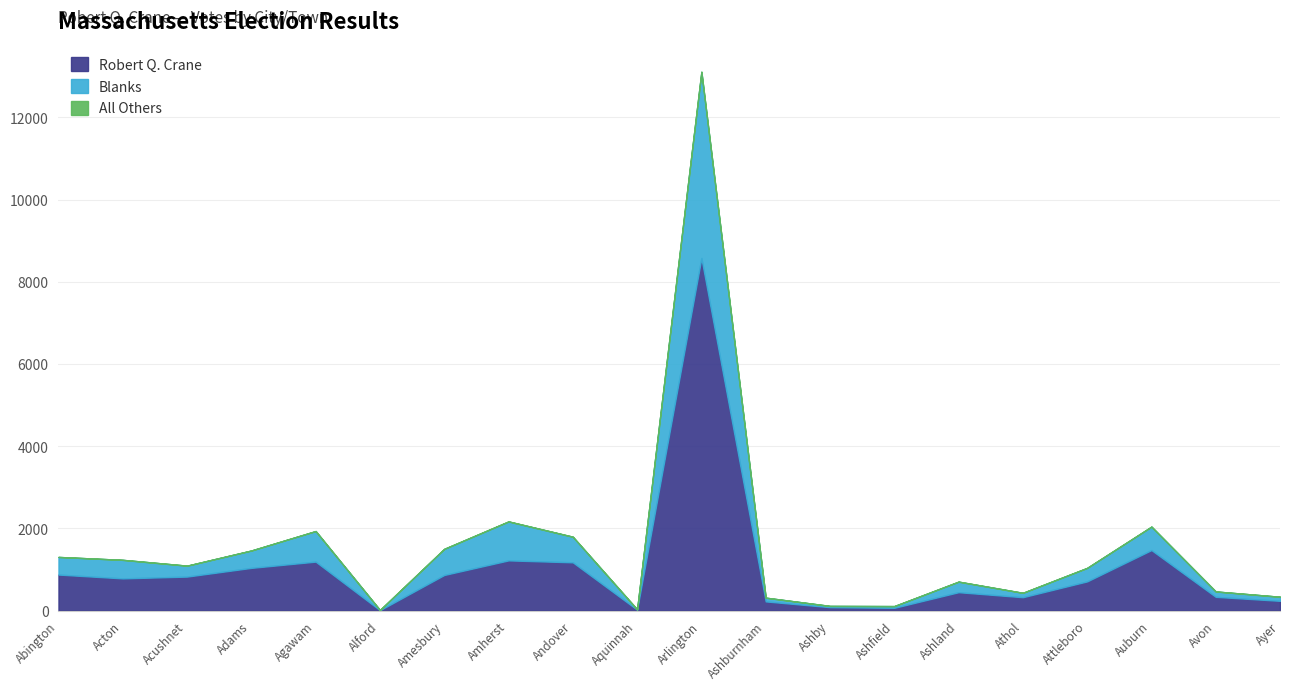

Which category has the highest value across all series?

Arlington